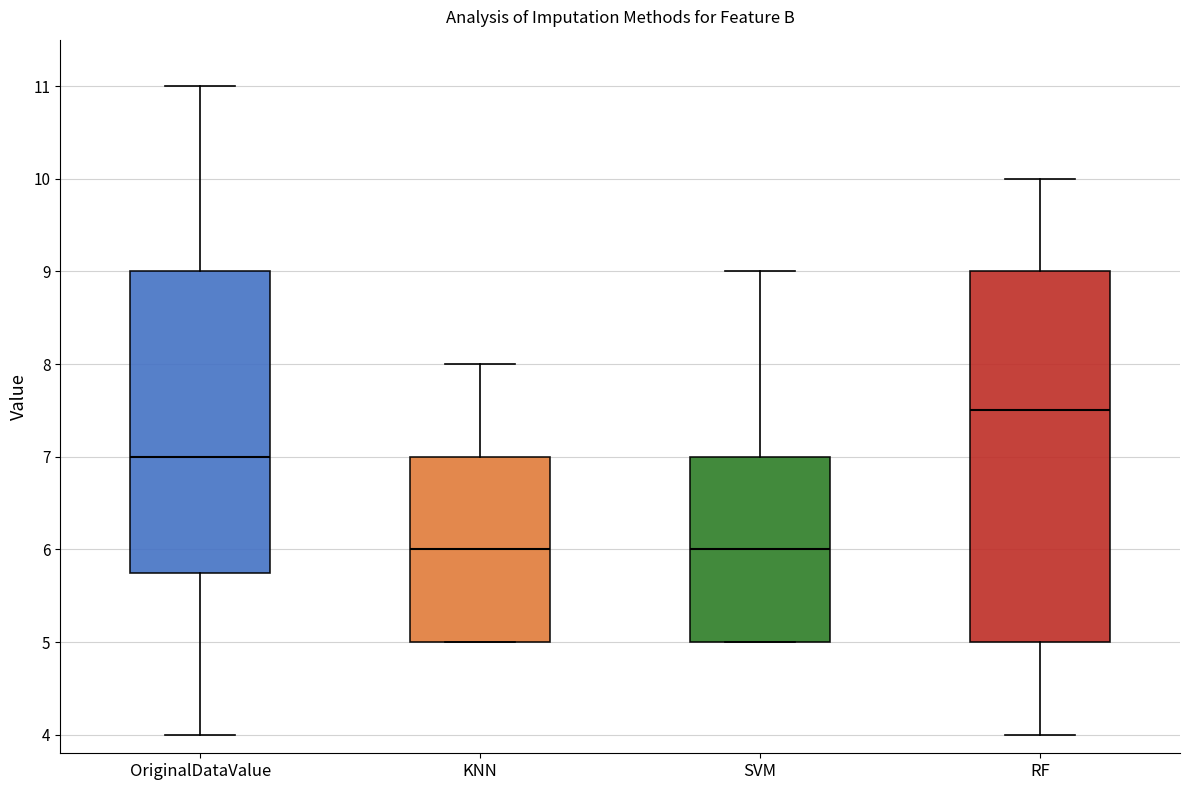

Comparing the boxes themselves (not the whiskers), which one is the tallest?

RF